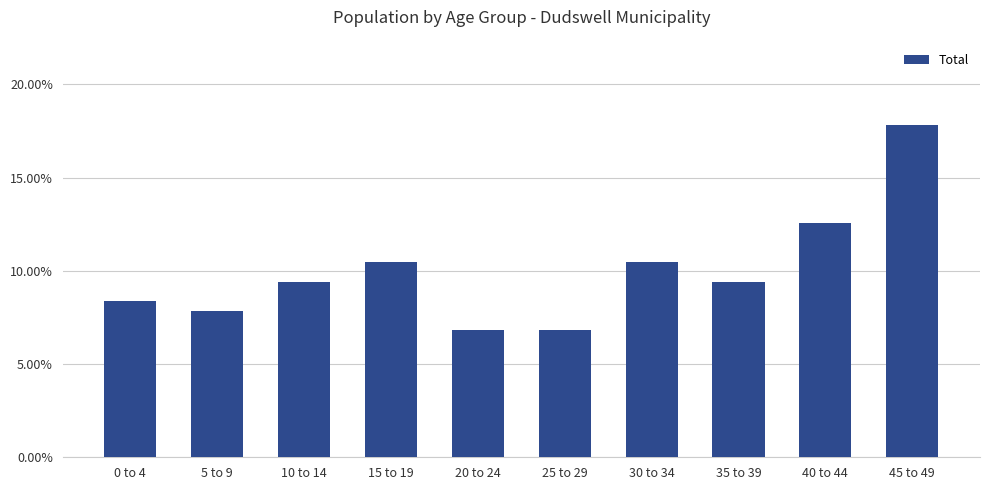

What is the difference between the second highest and second lowest values?

0.1